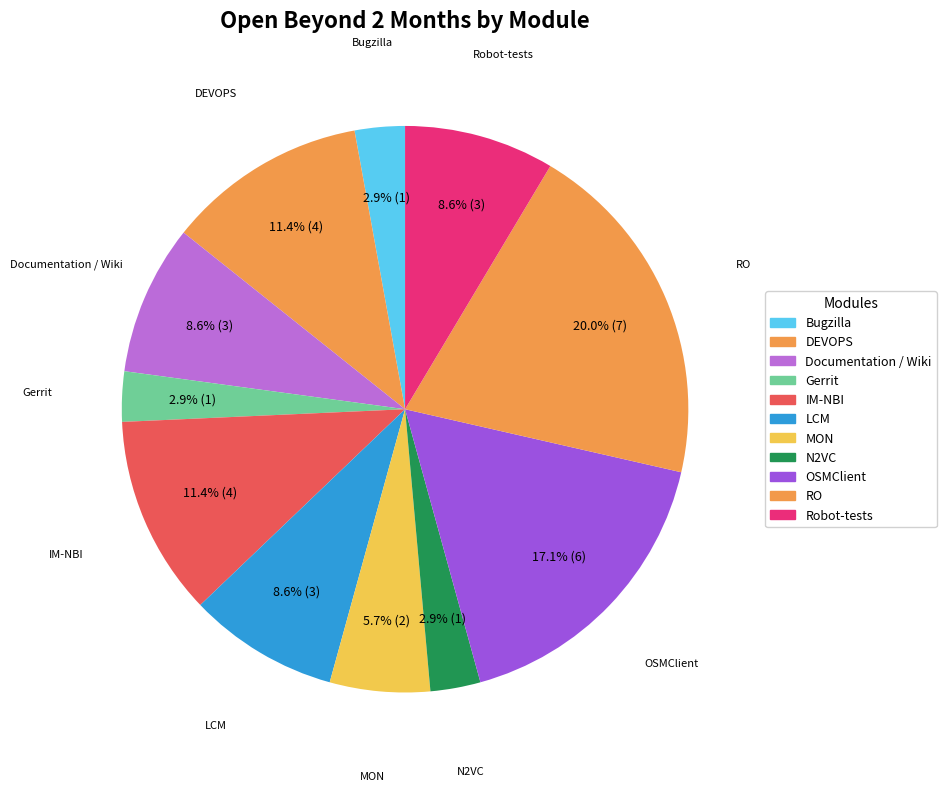

Does any single category account for the majority?

No